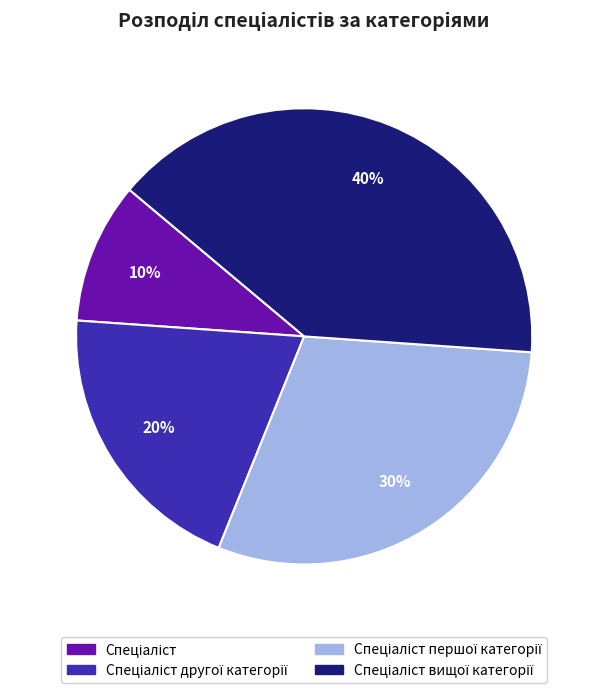

To the nearest percent, what is the difference between the largest and smallest slice percentages?

30%